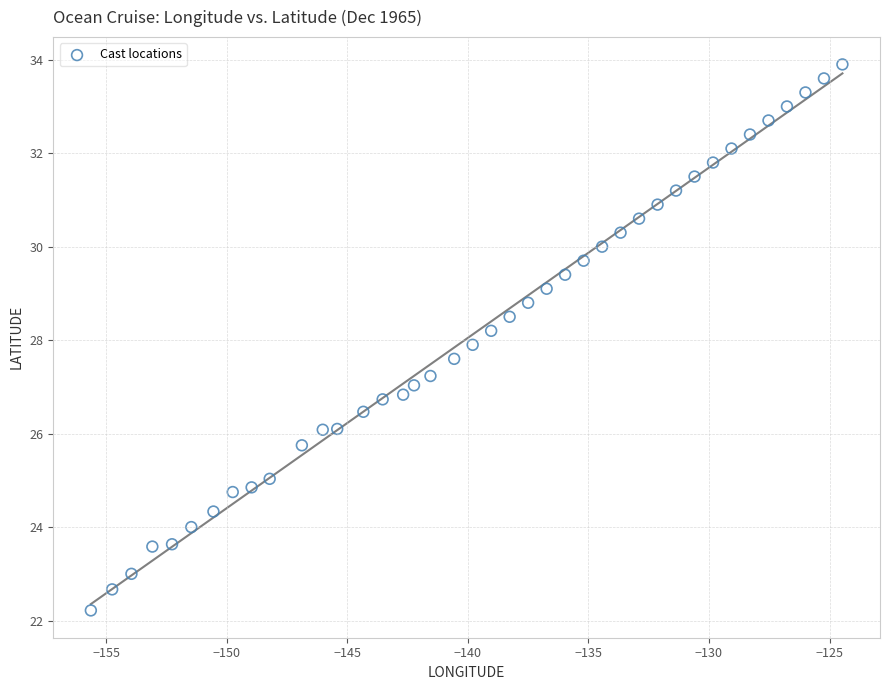

What is the range of Y values (max minus min)?

11.7